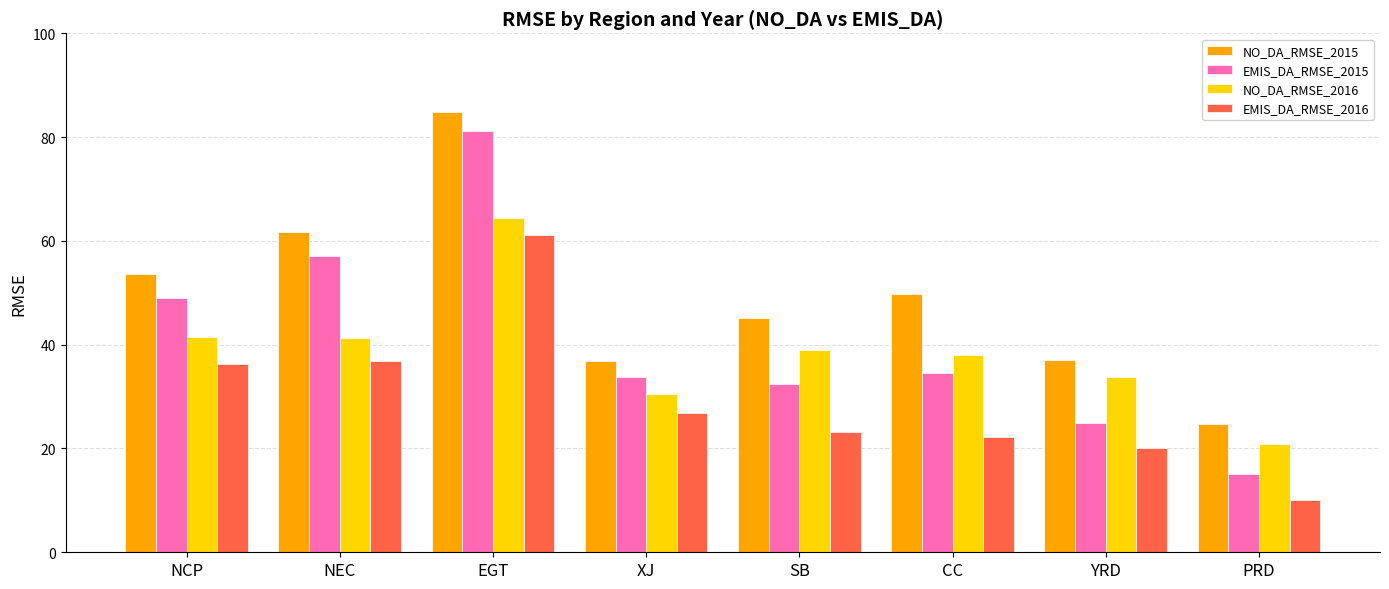

At how many categories does at least one series exceed 55?

2